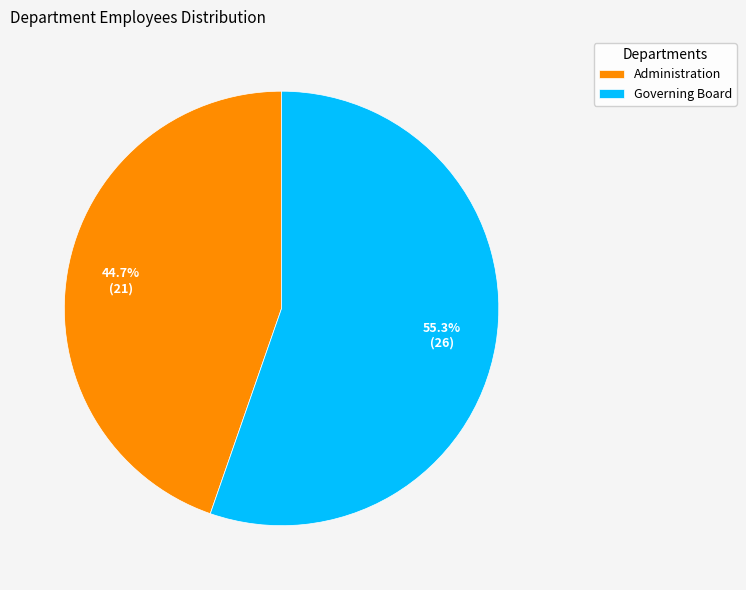

Is the sum of Administration and Governing Board greater than half?

Yes